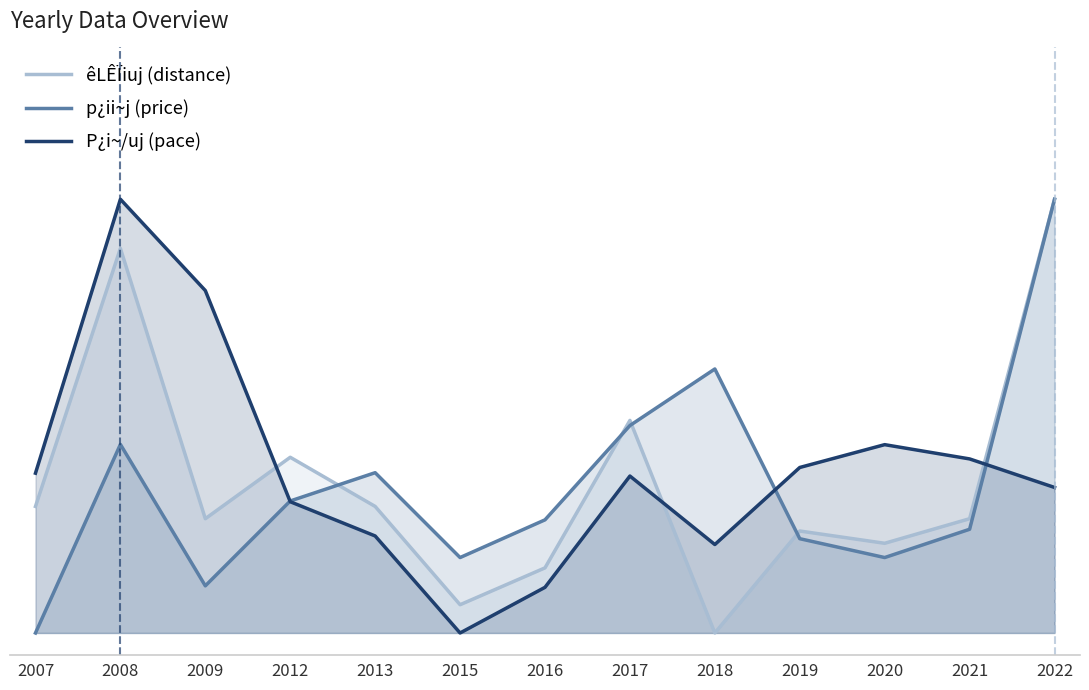

In p¿ii~j (price), how many points are lower than both neighbors (excluding endpoints)?

3